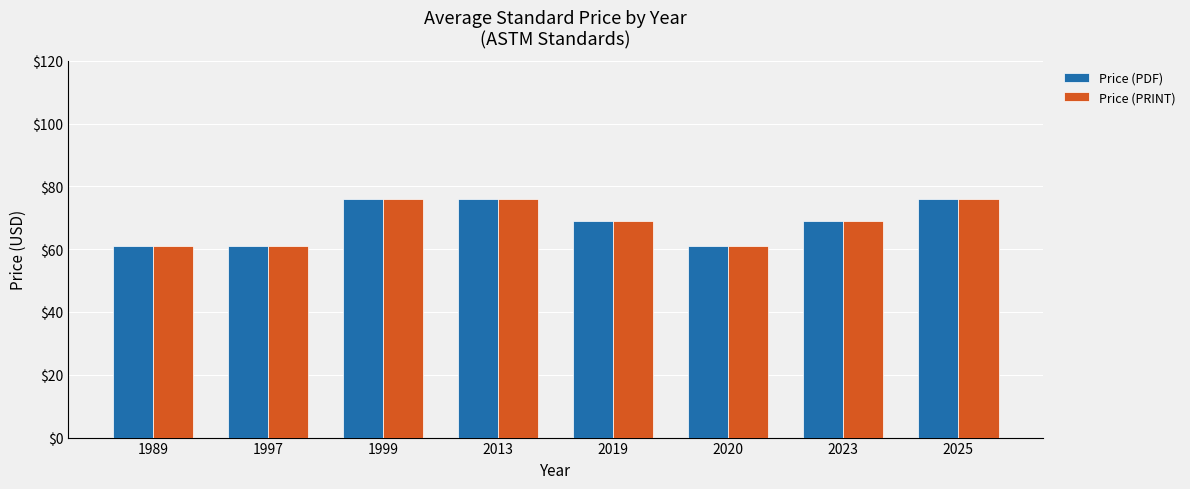

What is the difference between the maximum and minimum values in the Price (PDF) series?

15